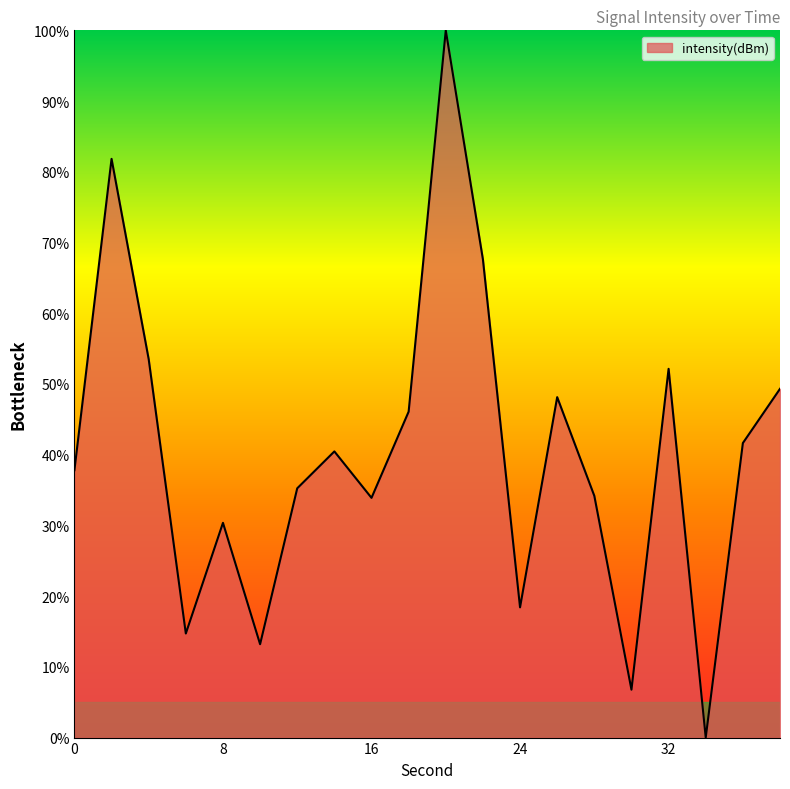

How many lines are shown in the chart?

1